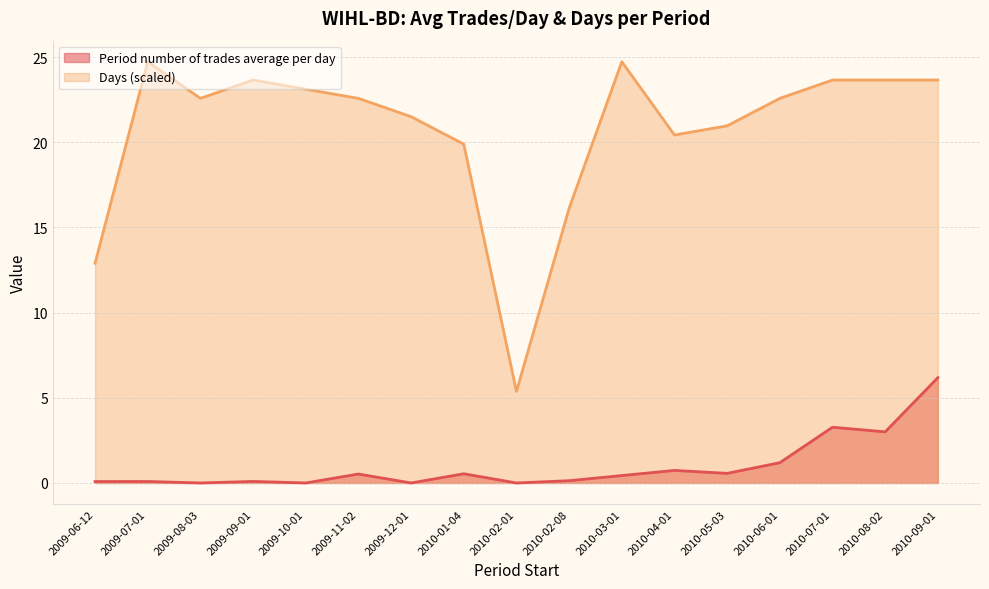

True or false: Days has a value of 19.9 at 2010-01-04.

True